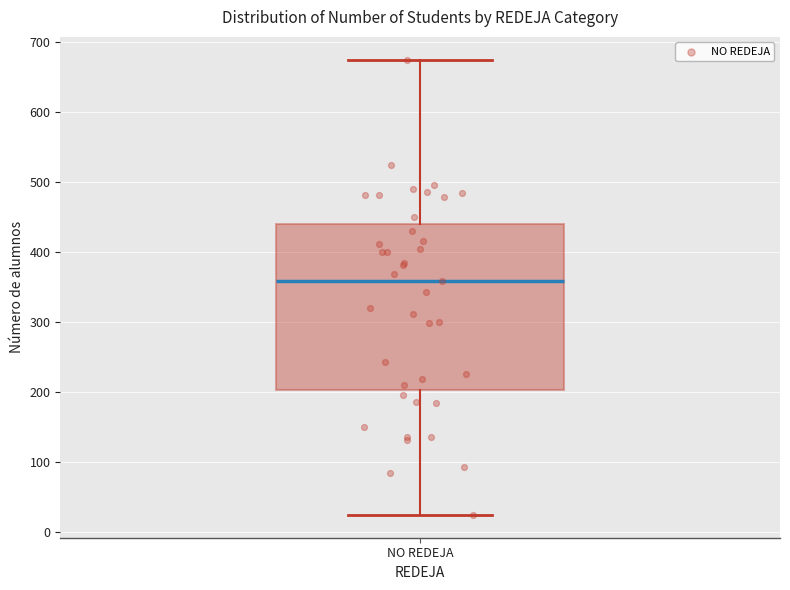

Transcribe this box plot: give where the median line is, the range the box spans, and where the two whiskers end, as read against the y-axis. The values are not printed on the chart, so give them approximately, as read against the axis.

median 360, box 200 to 440, whiskers 20 to 680